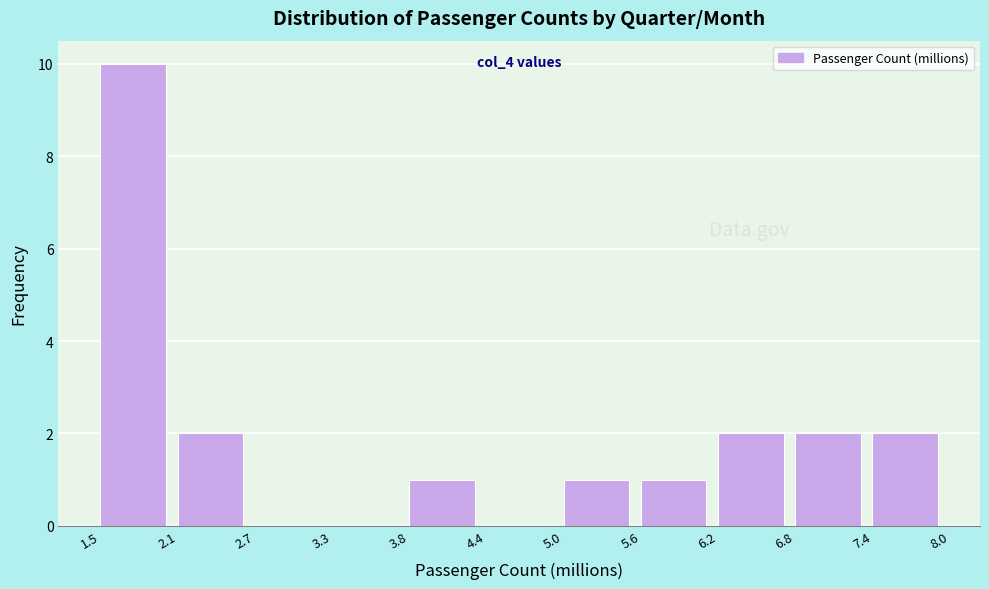

Over which range of the x-axis is the bar tallest?

1.5 to 2.1